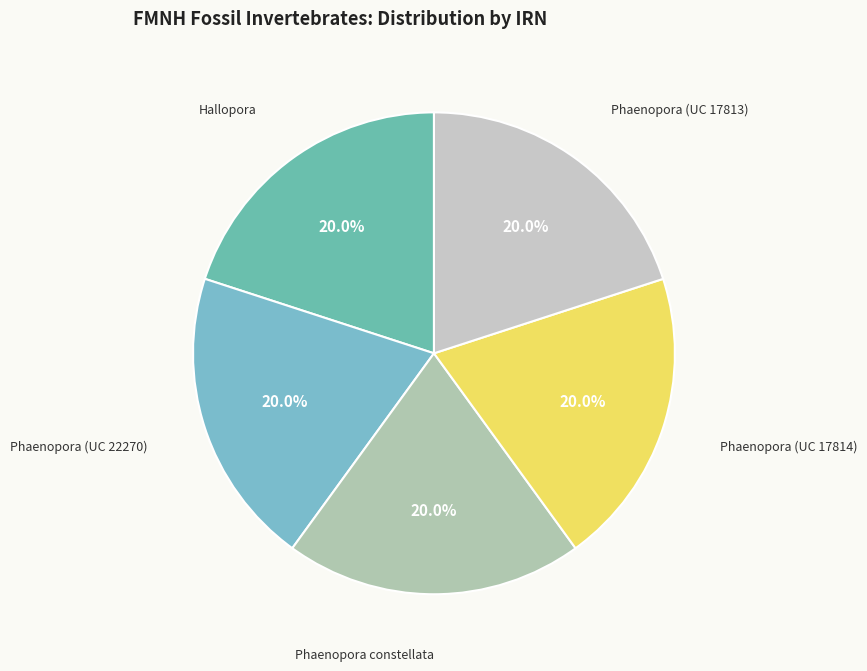

Do Phaenopora (UC 17813) and Hallopora together represent more than half of the pie?

No